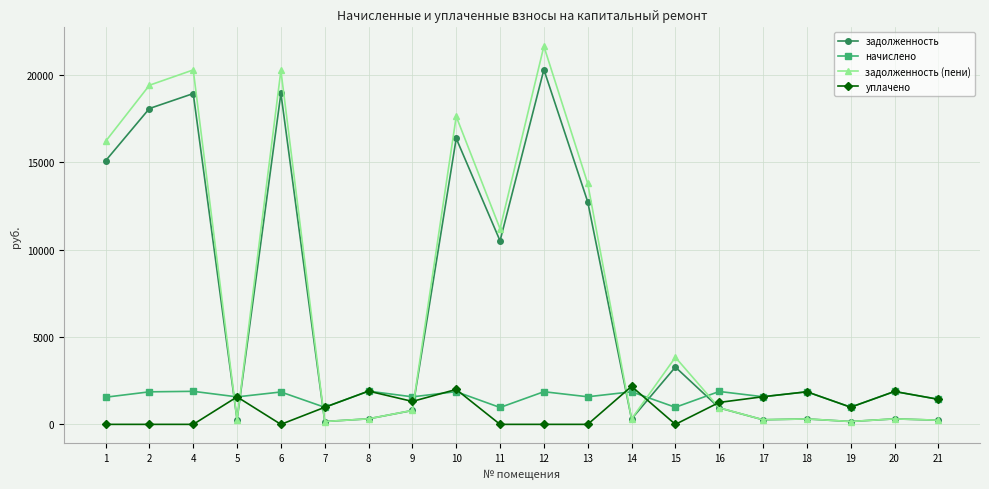

Does the chart have visible grid lines?

Yes